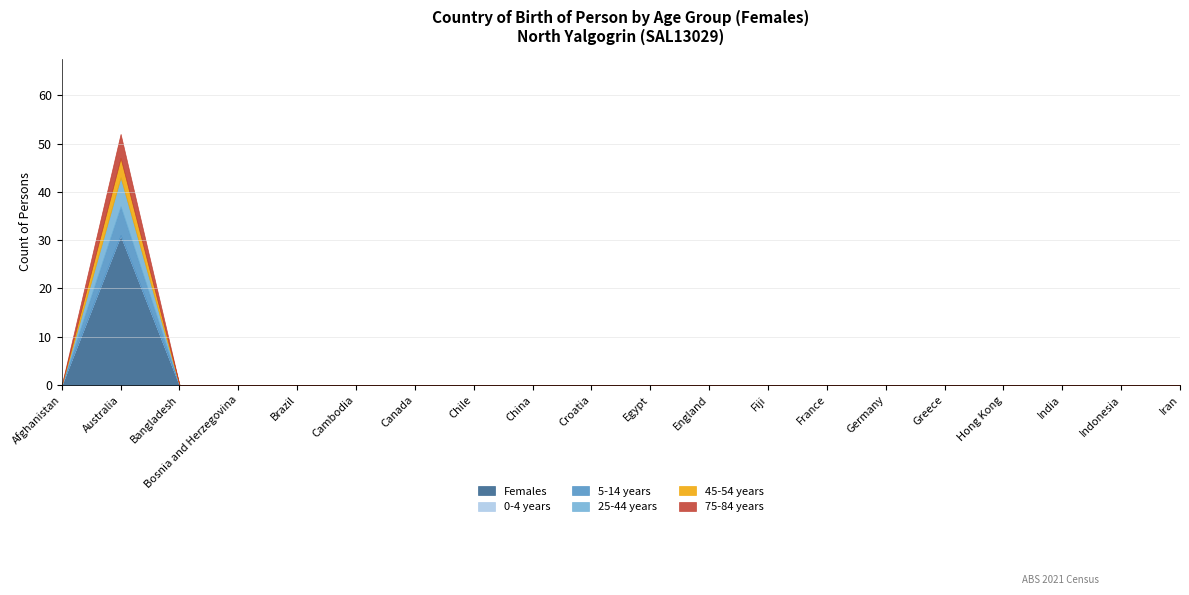

How many interior local peaks does the 45-54 years series have?

1